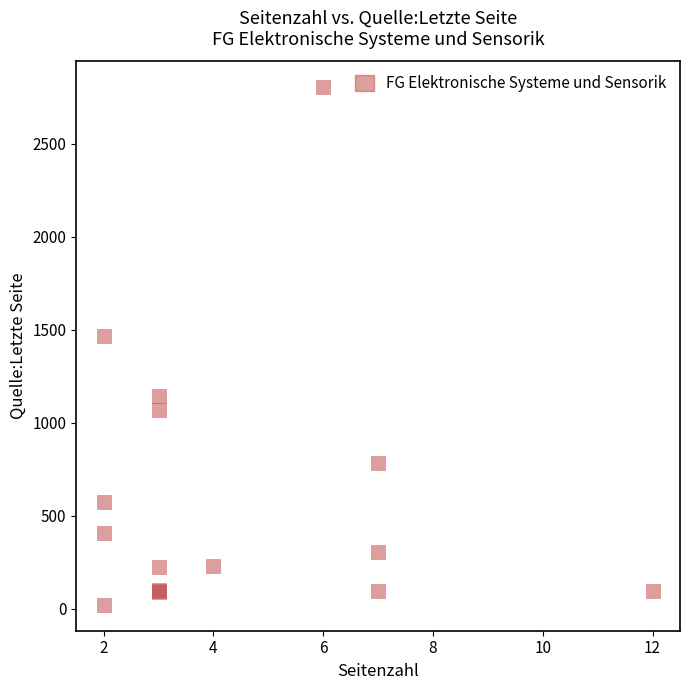

What Y value in the scatter plot is closest to 1412?

1467